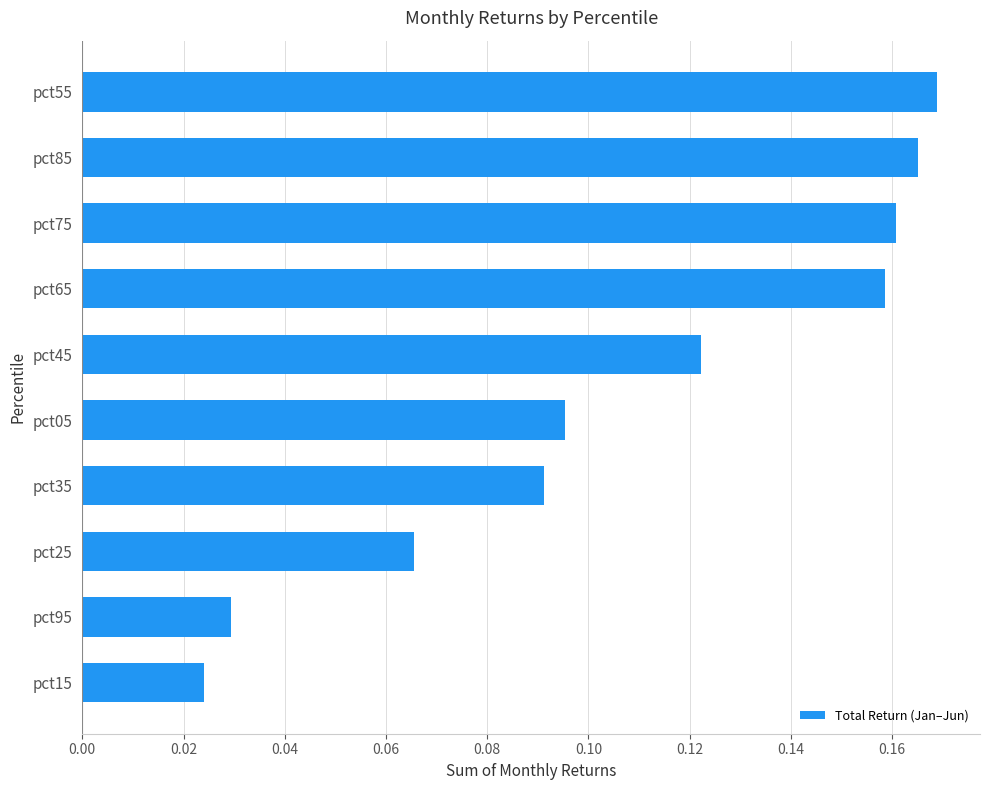

True or false: the data shows 0.0 at pct65.

False